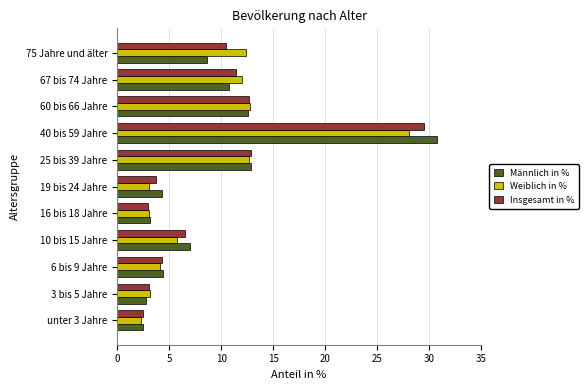

Rank the series at 75 Jahre und älter from lowest to highest value.

Männlich in %, Insgesamt in %, Weiblich in %